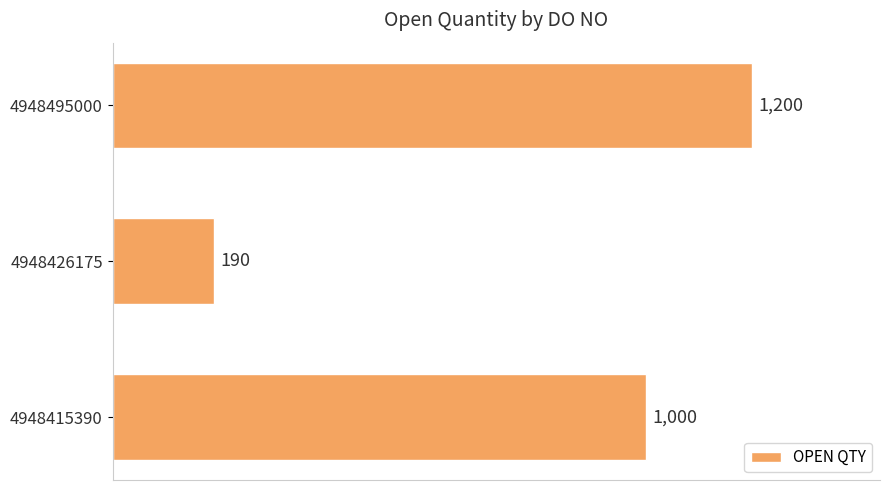

Reading bottom to top, transcribe all the data shown in this chart.

1000	190	1200